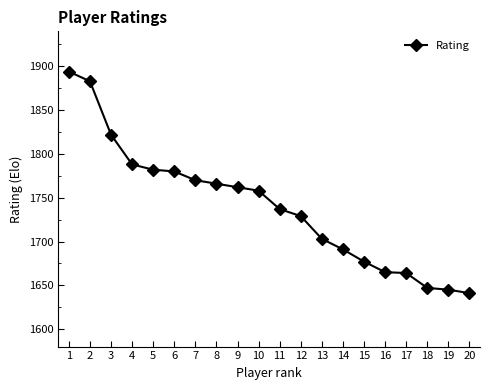

What is the change in value from 3 to 10?

-64